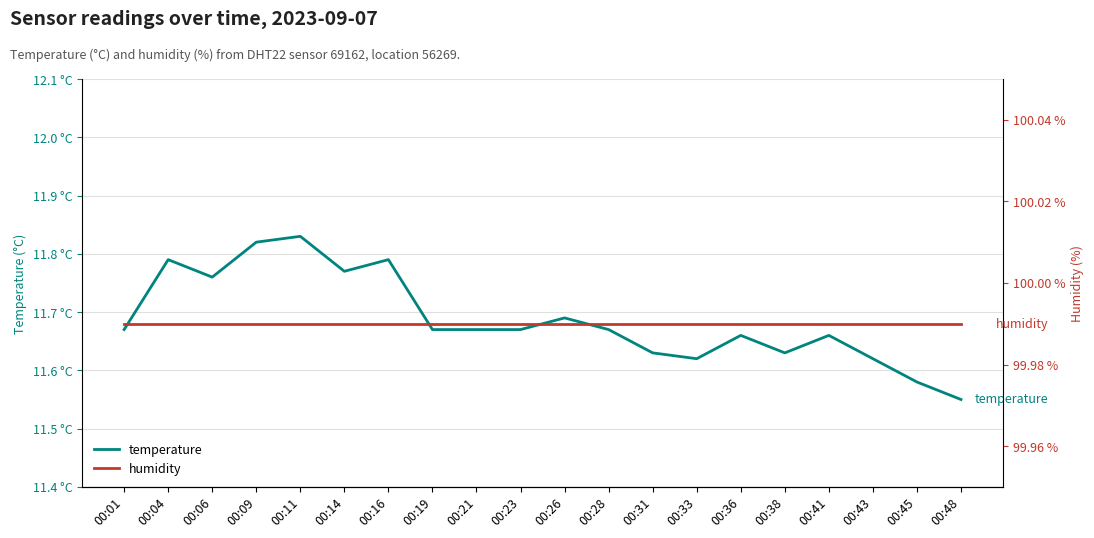

Count the number of data series in this chart.

2